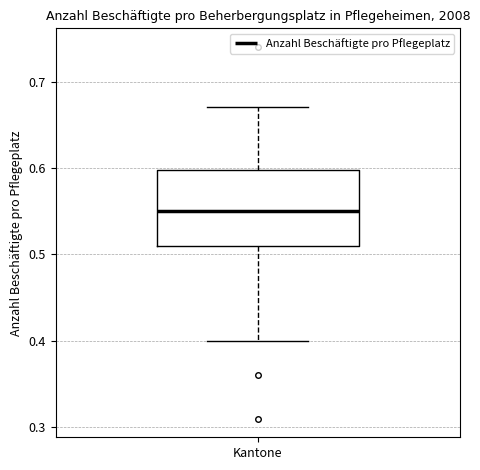

Read this box plot against the y-axis: the position of the median line, the range covered by the box, and the ends of both whiskers. The values are not printed on the chart, so give them approximately, as read against the axis.

median 0.55, box 0.51 to 0.60, whiskers 0.40 to 0.67